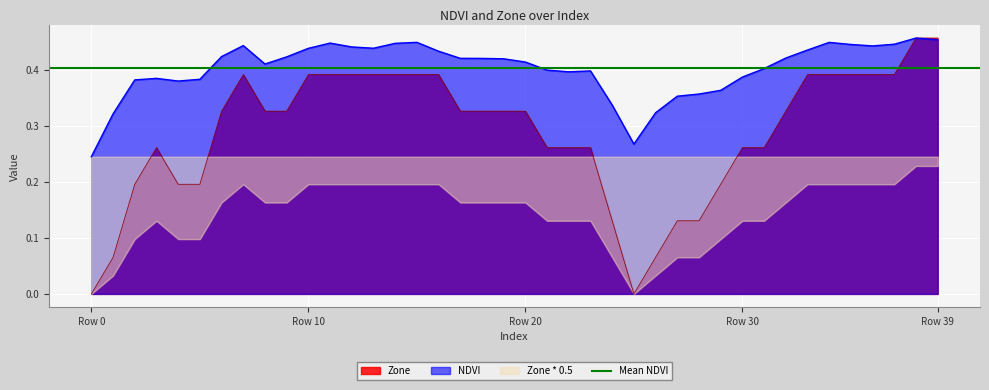

Is the value of Zone at 5 greater than the value of NDVI at 21?

No